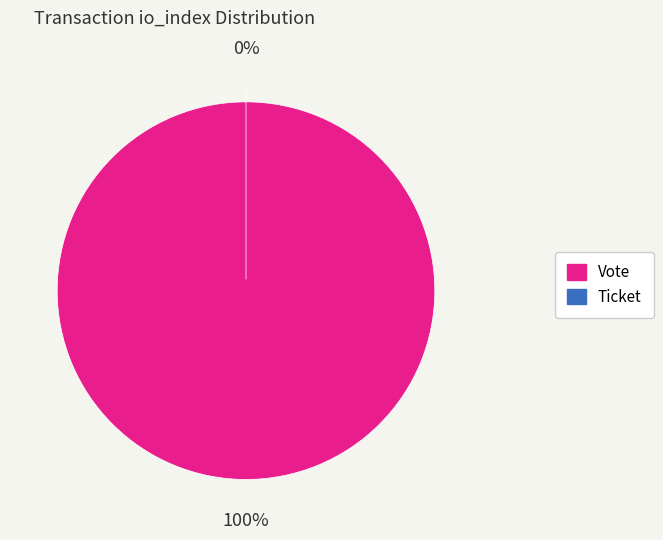

The Vote slice represents 86% of the pie. True or false?

False